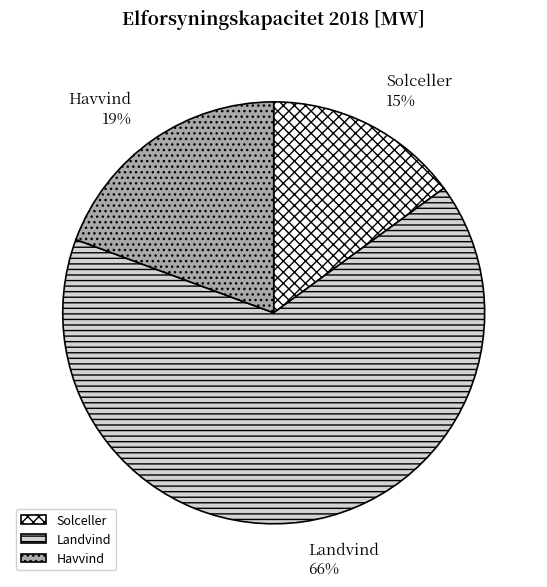

To the nearest percent, what portion does Landvind represent?

66%